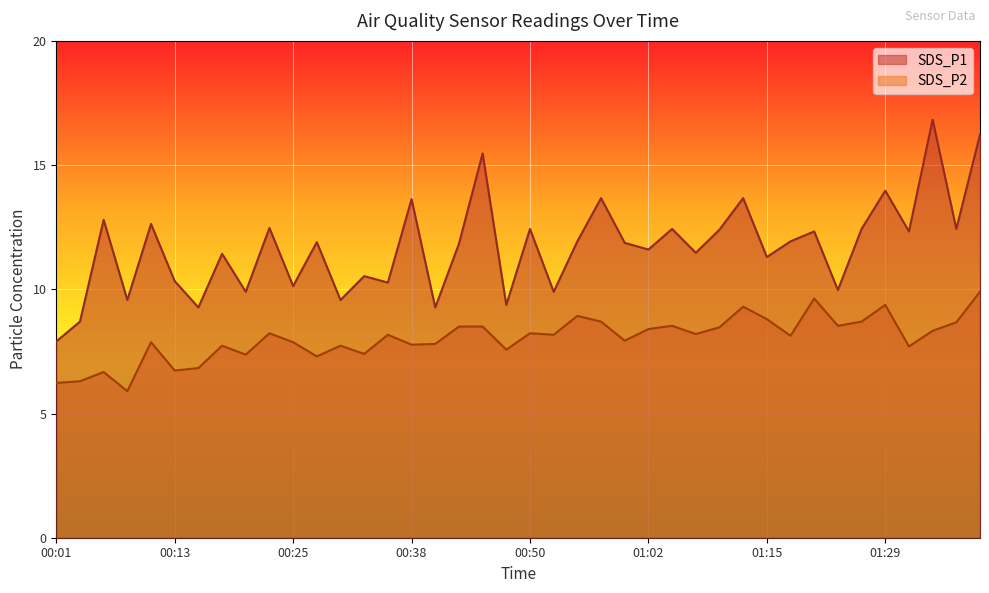

What is the average value of the SDS_P2 series?

8.0